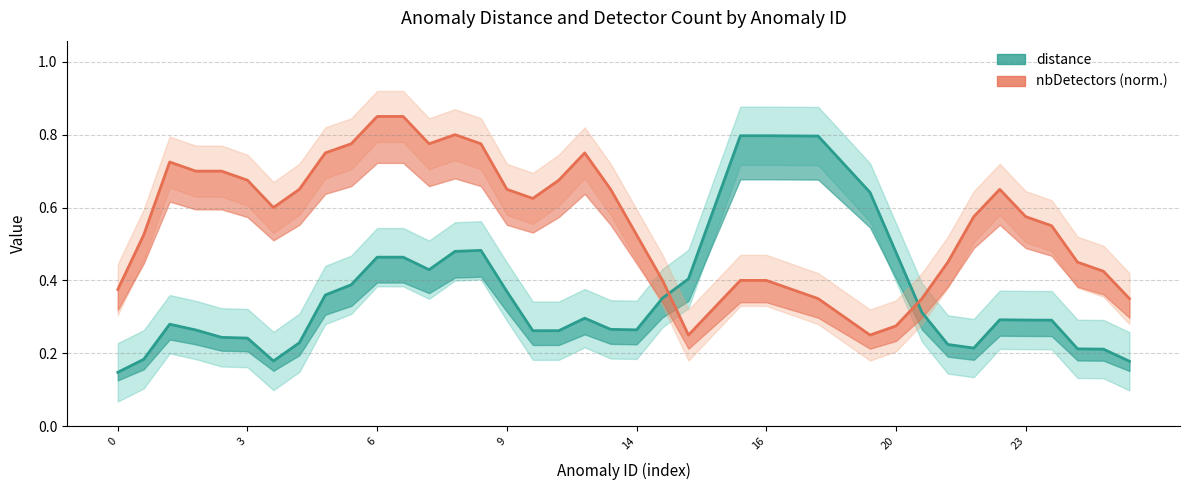

What is the label of the 7th point from the left?

20